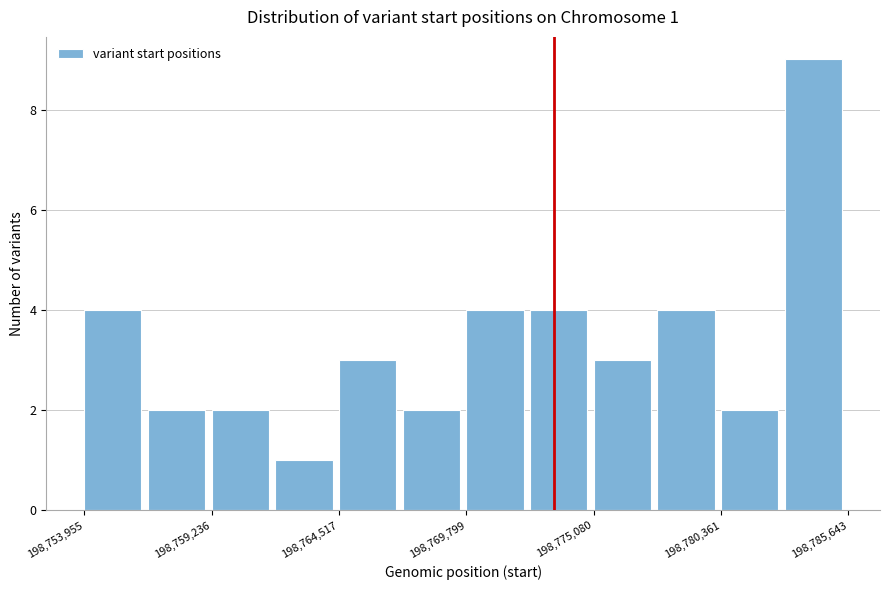

Read against the x-axis, roughly where is the centre of the tallest bar?

198784000